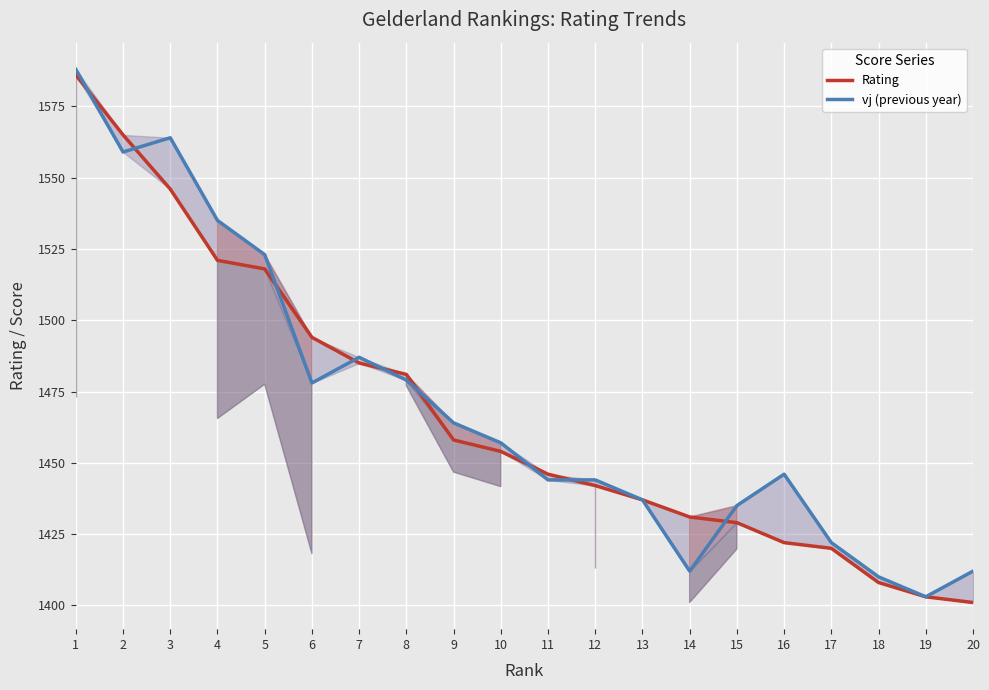

At which category is the sum across all series the highest?

1